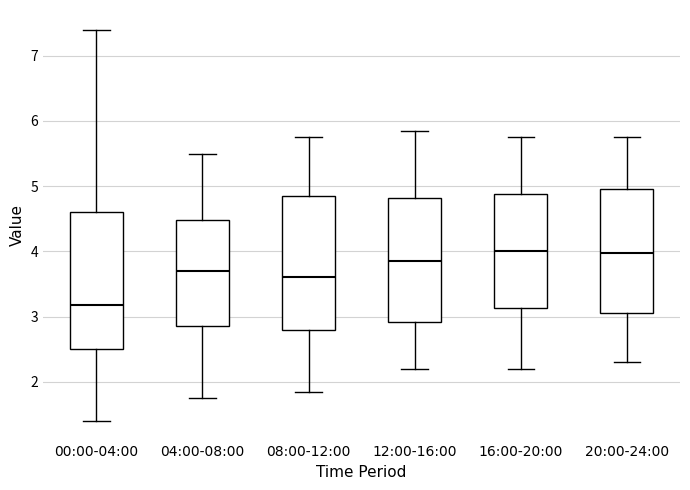

Where is the lower edge of the box for 20:00-24:00 on the y-axis? The values are not printed on the chart, so give them approximately, as read against the axis.

3.1